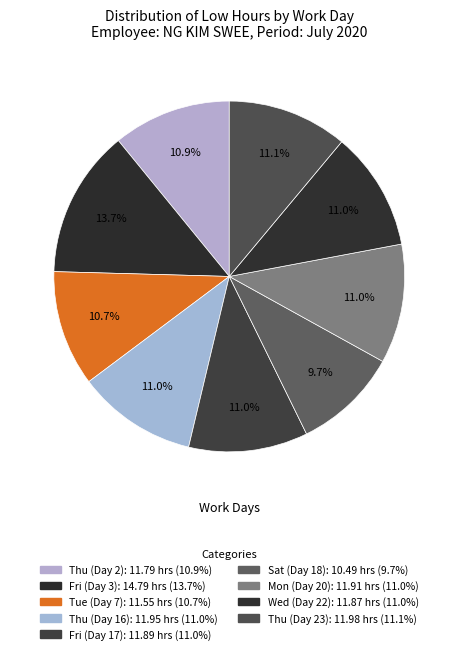

The Thu (Day 16) slice represents 21% of the pie. True or false?

False